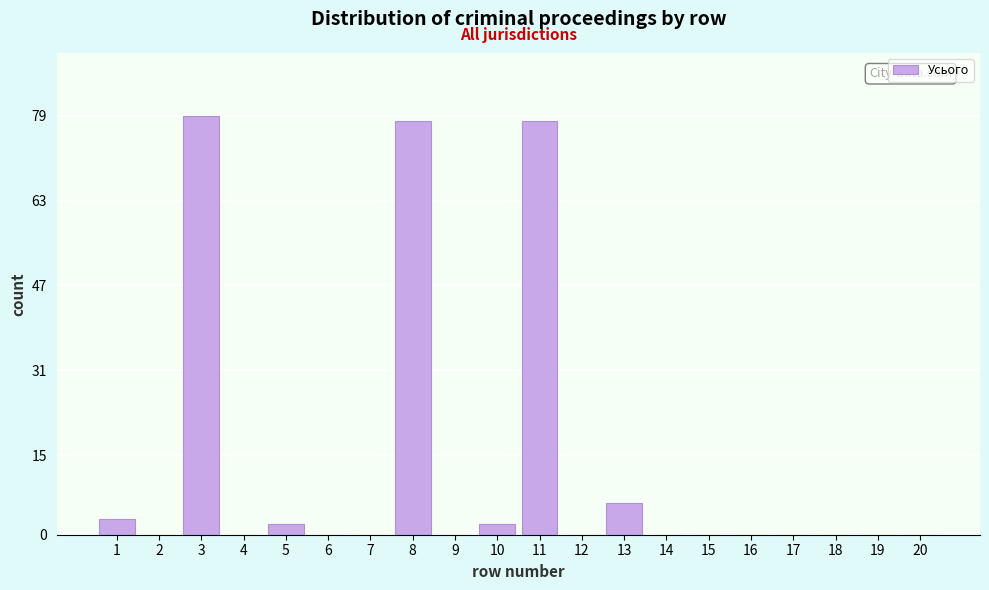

Reading left to right, list all the values displayed in this chart.

1=3	2=0	3=79	4=0	5=2	6=0	7=0	8=78	9=0	10=2	11=78	12=0	13=6	14=0	15=0	16=0	17=0	18=0	19=0	20=0